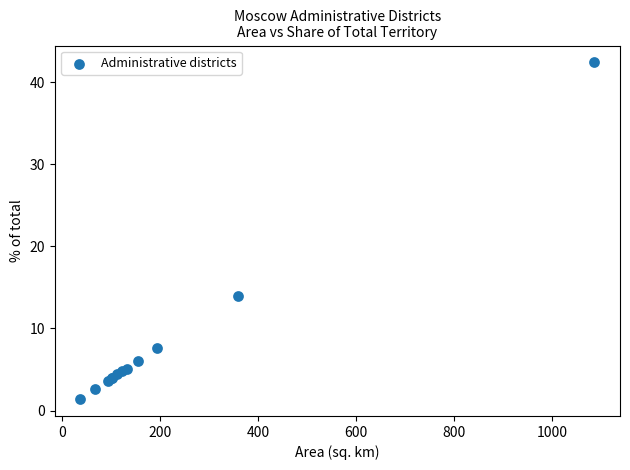

What Y value in the scatter plot is closest to 21?

14.0